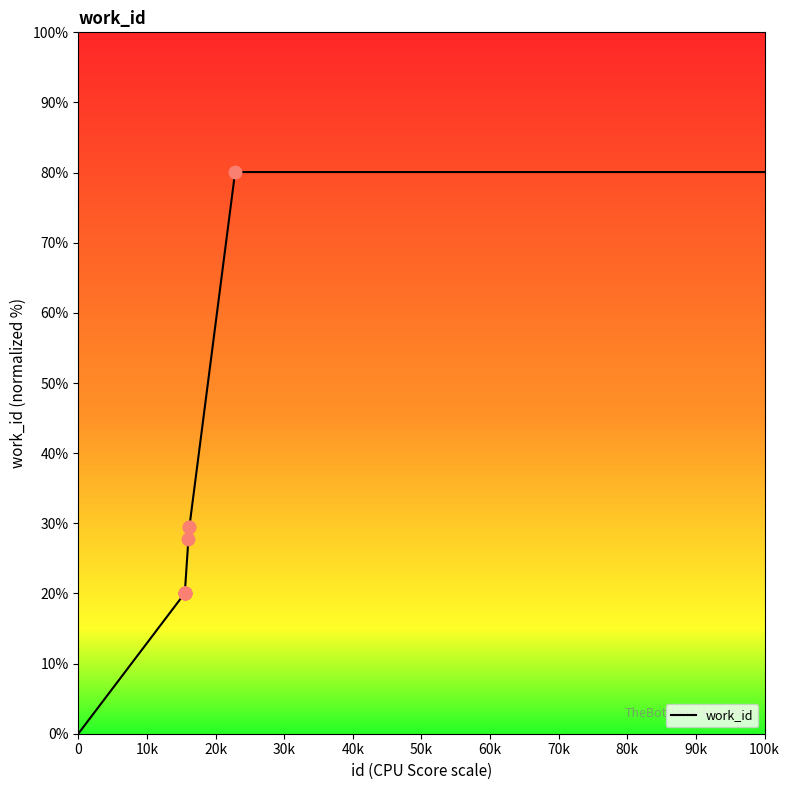

What is the difference between the maximum and minimum values?

80.1